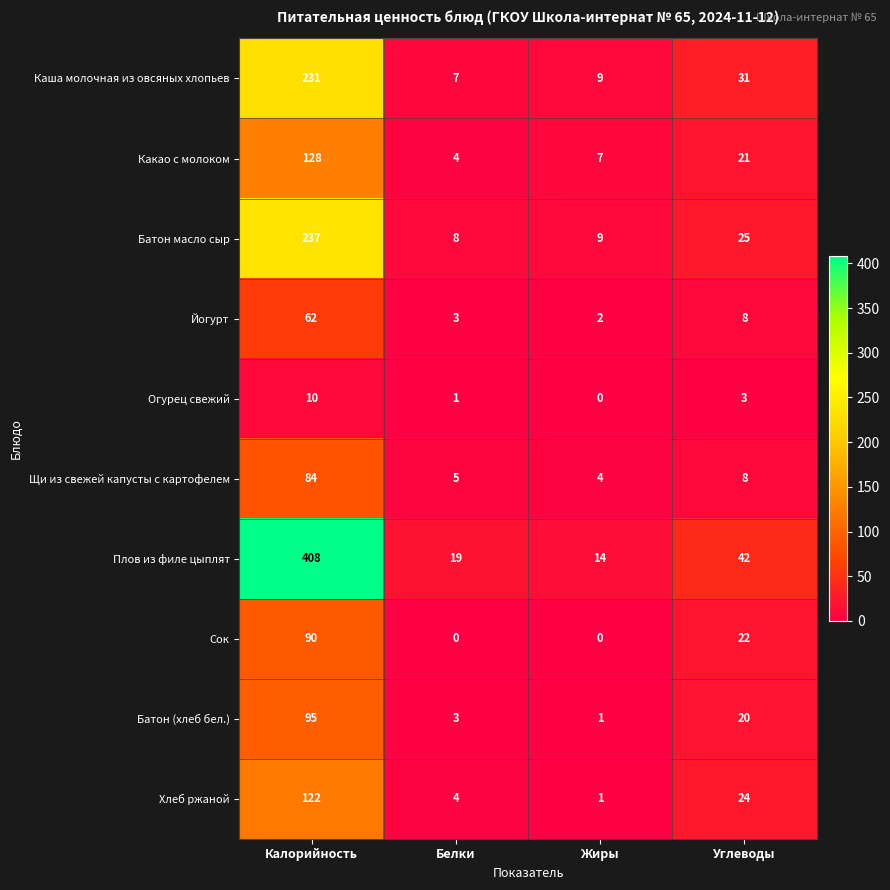

What is the maximum value shown in the chart?

408